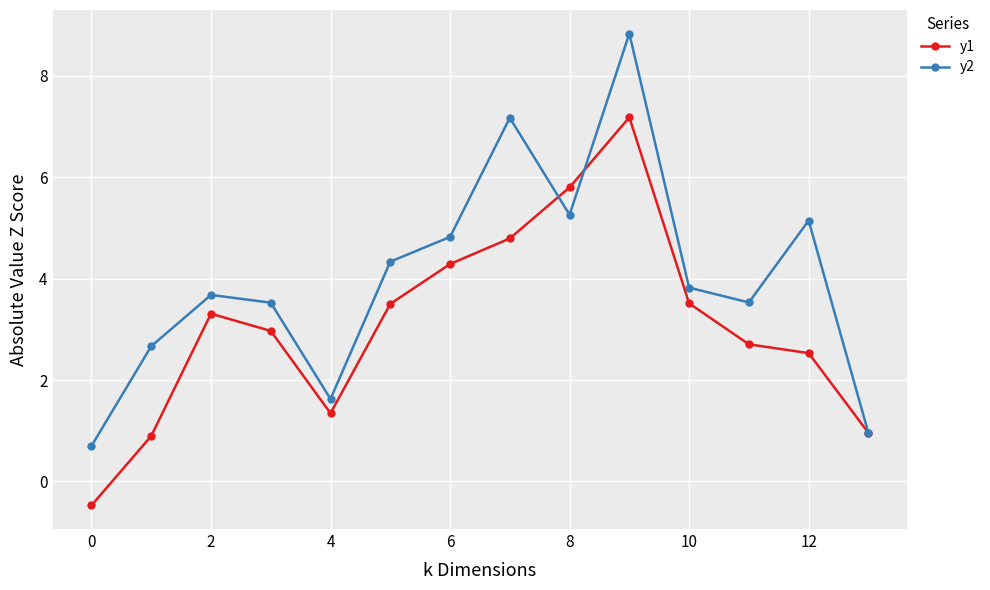

What is the smallest value displayed?

-0.5